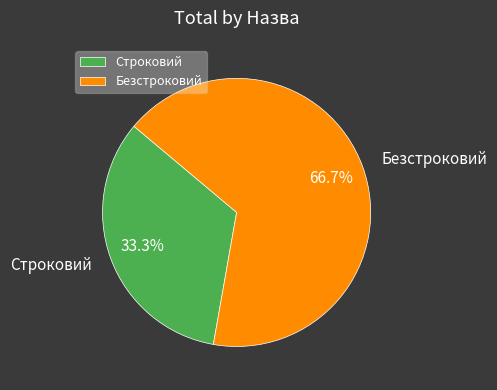

Combined, what portion of the pie is Строковий and Безстроковий?

100.0%